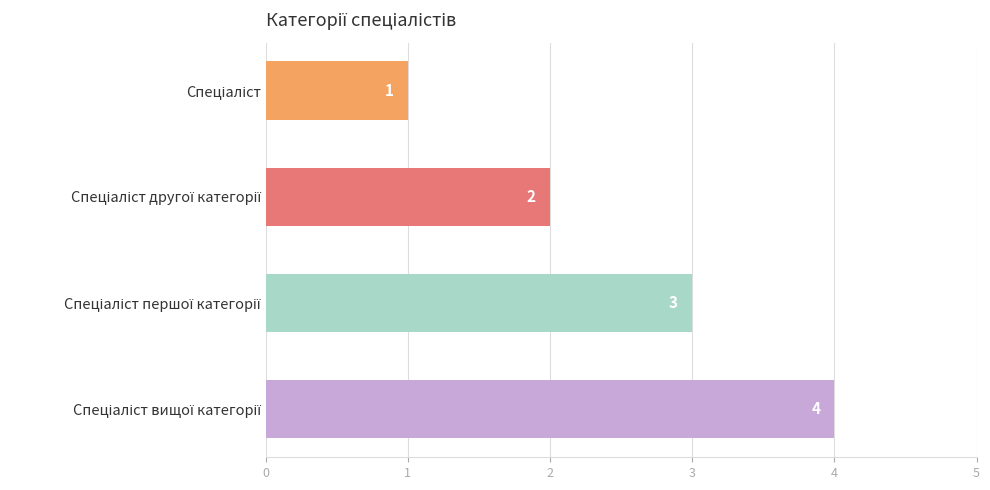

How many values are between 2 and 4?

3